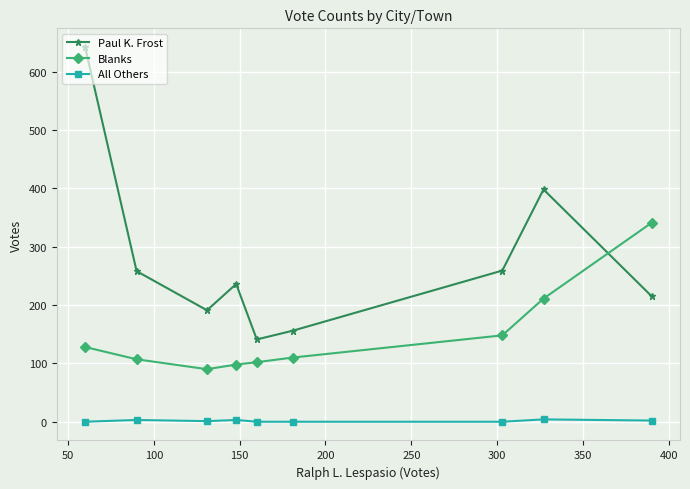

What is the average value of the Blanks series?

148